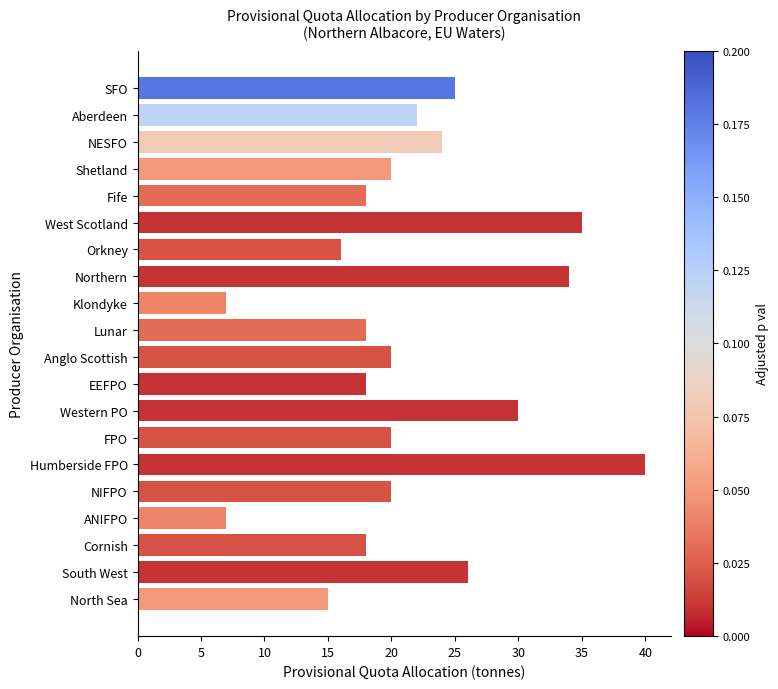

Which has a higher value, North Sea or FPO?

FPO